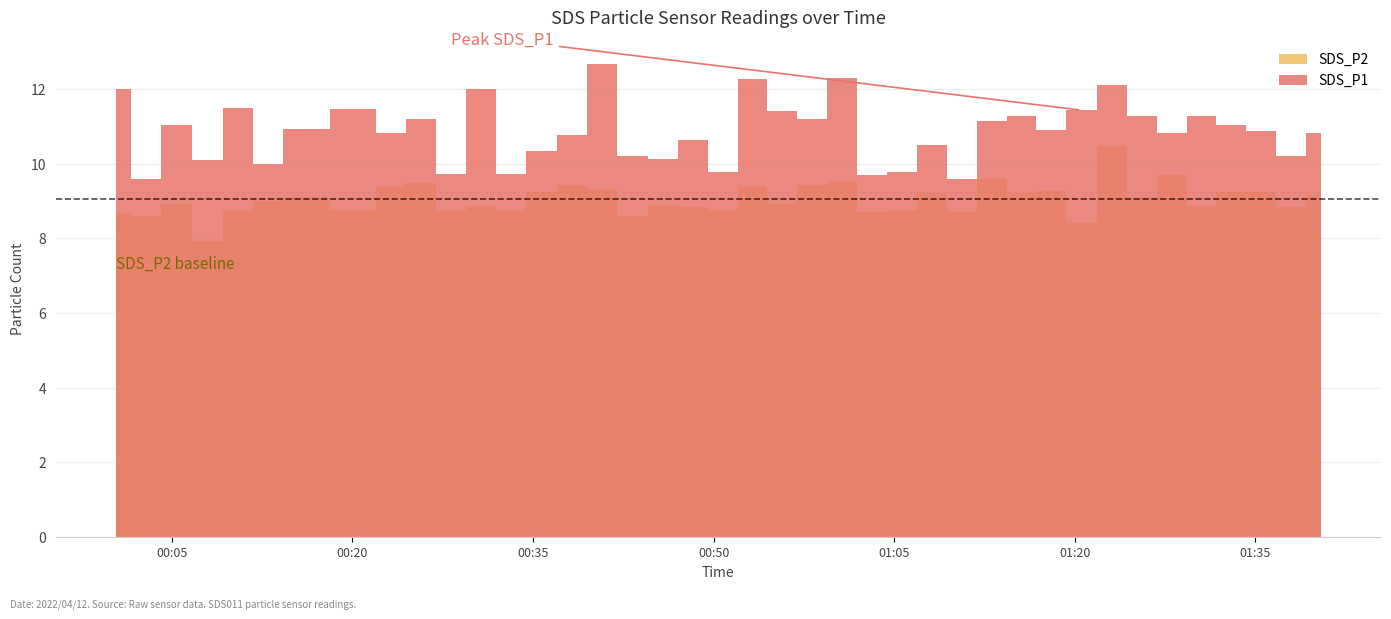

Is this an area chart (filled region under the line)?

No